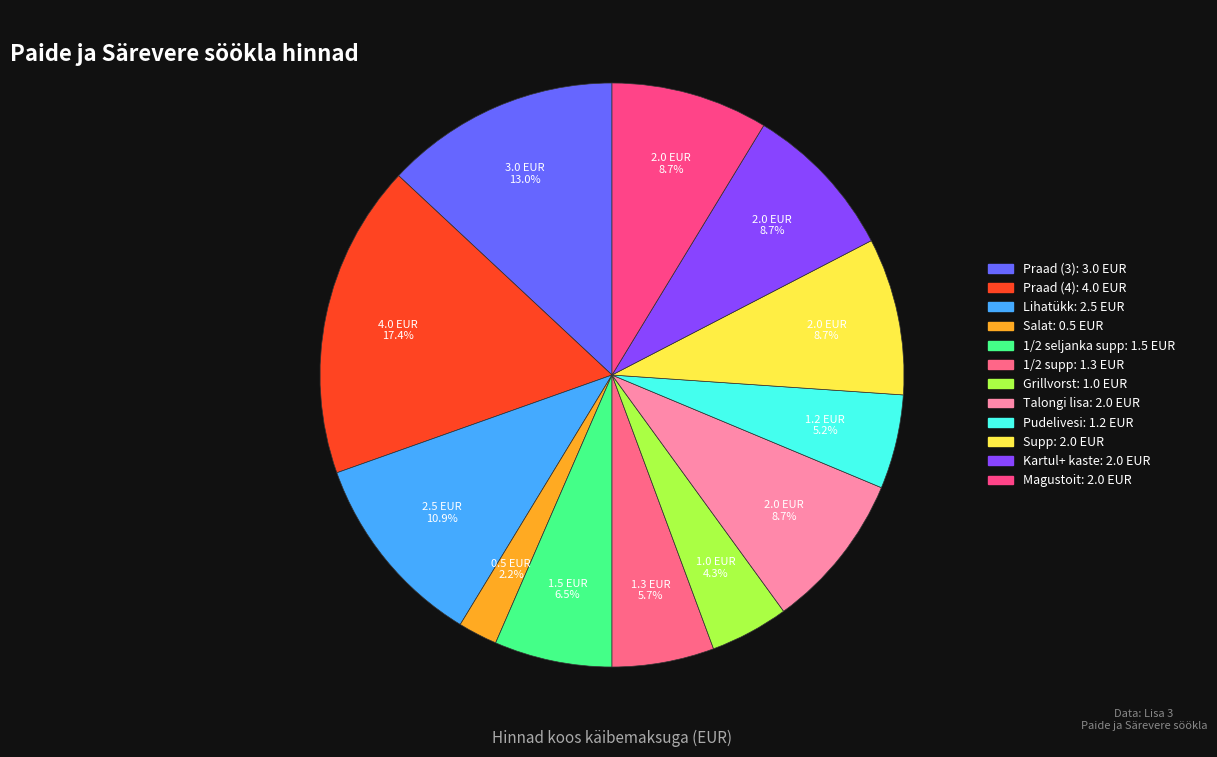

Is Pudelivesi the majority of the pie?

No